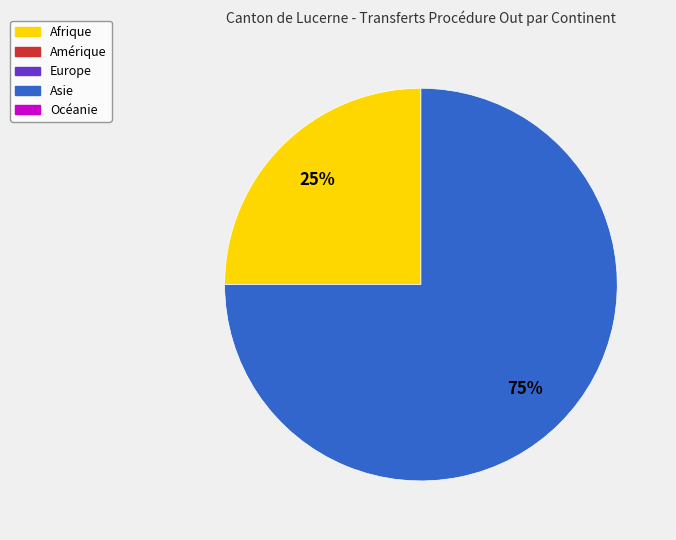

Does any single category account for the majority?

Yes